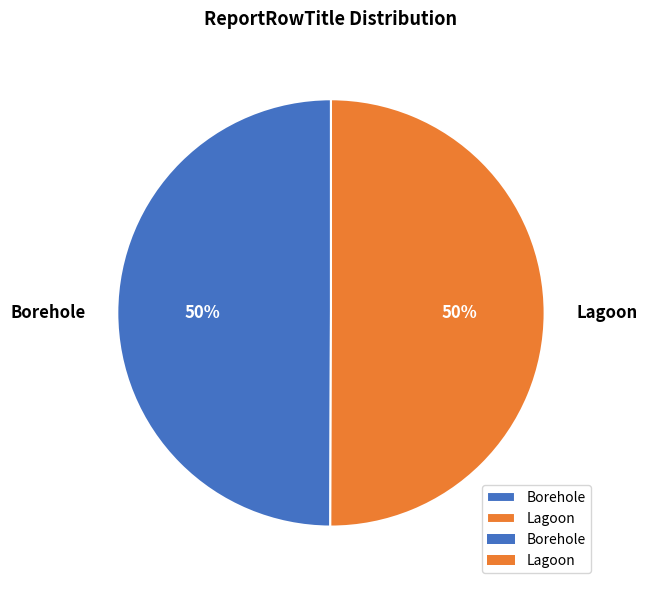

To the nearest percent, what percentage of the pie is Borehole?

50%